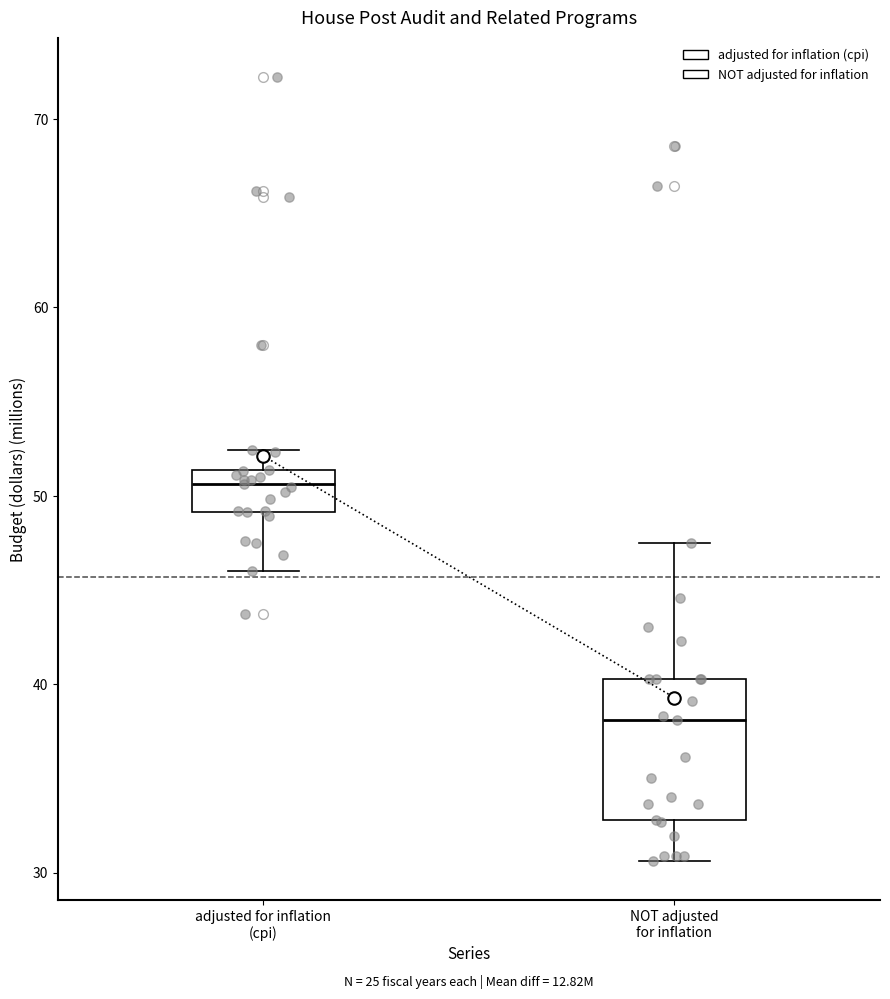

Which box has the highest median line?

adjusted for inflation (cpi)